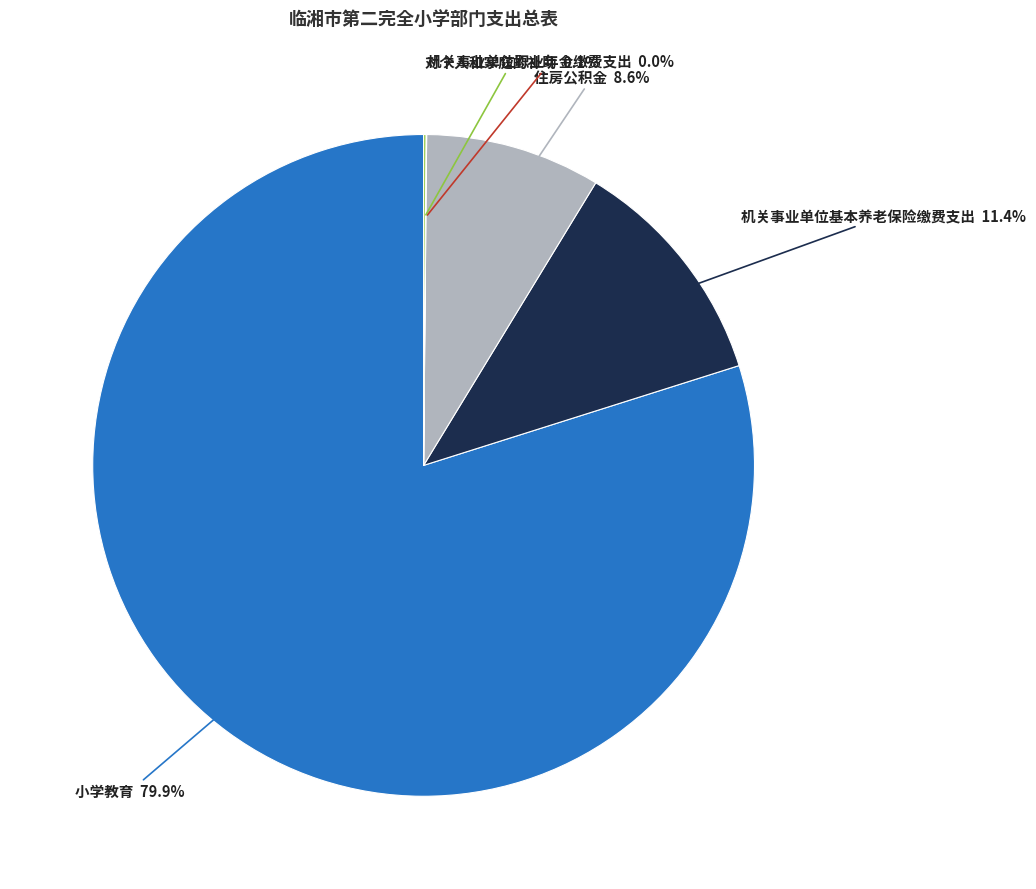

Which slice is the largest?

小学教育